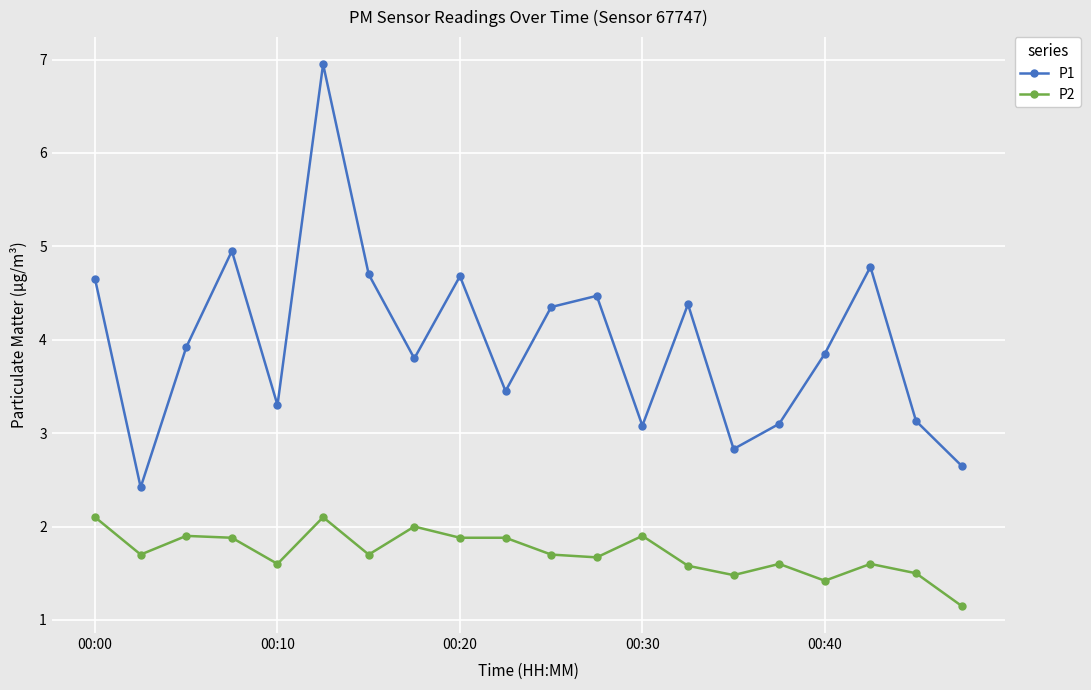

List the series in order of their overall mean, lowest first.

P2, P1